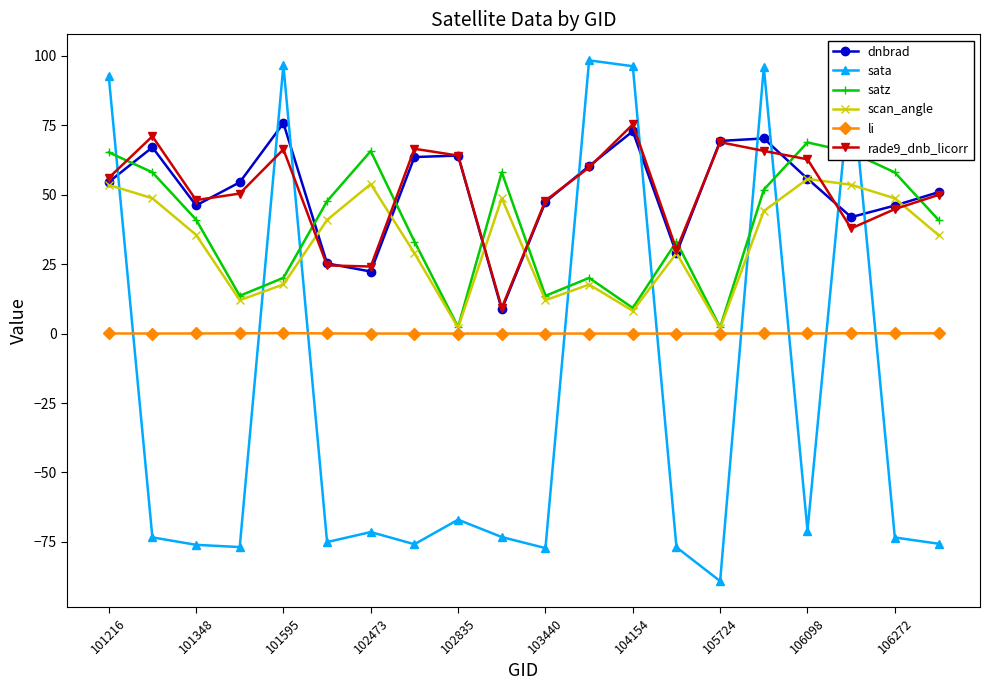

What is the lowest value of the dnbrad series?

8.7